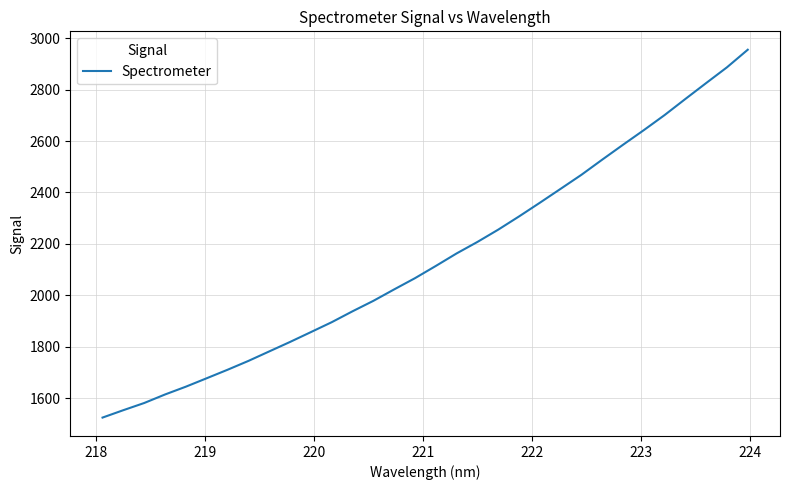

How many lines are shown in the chart?

1